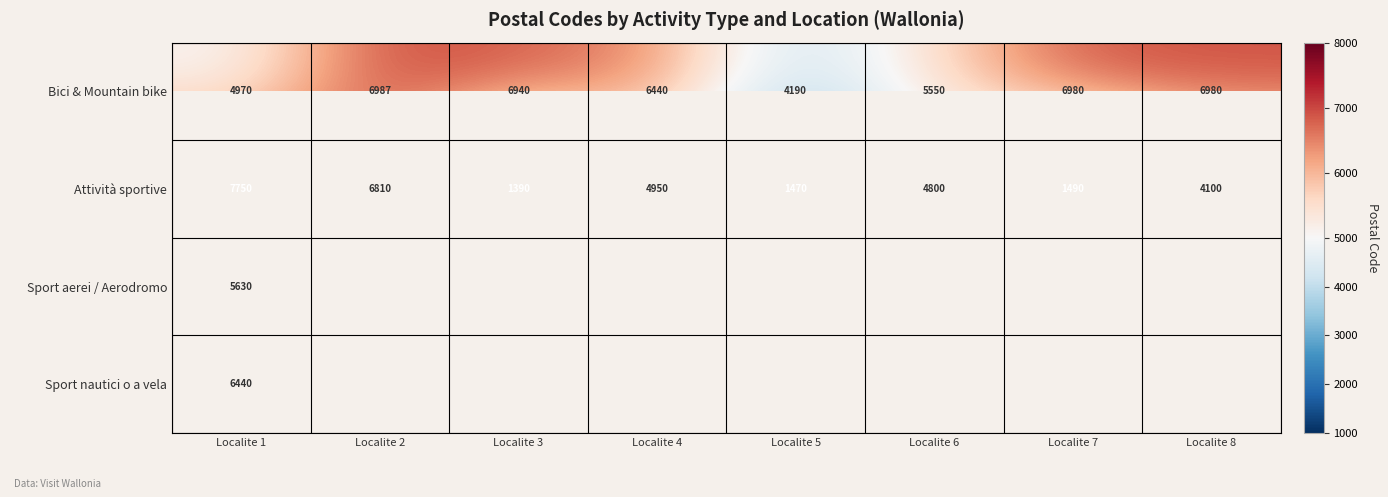

Which has a higher value, Localite 7 or Localite 8?

Localite 7